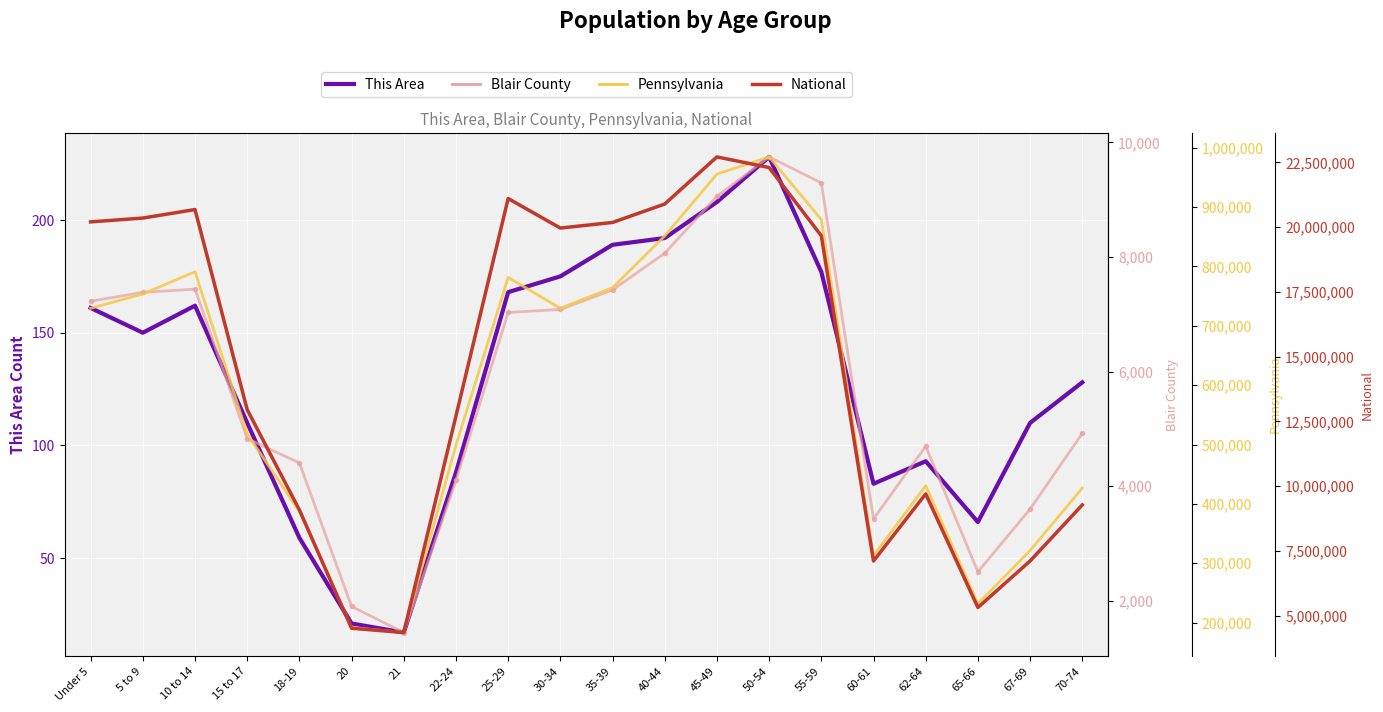

At how many categories does at least one series exceed 12650505?

12